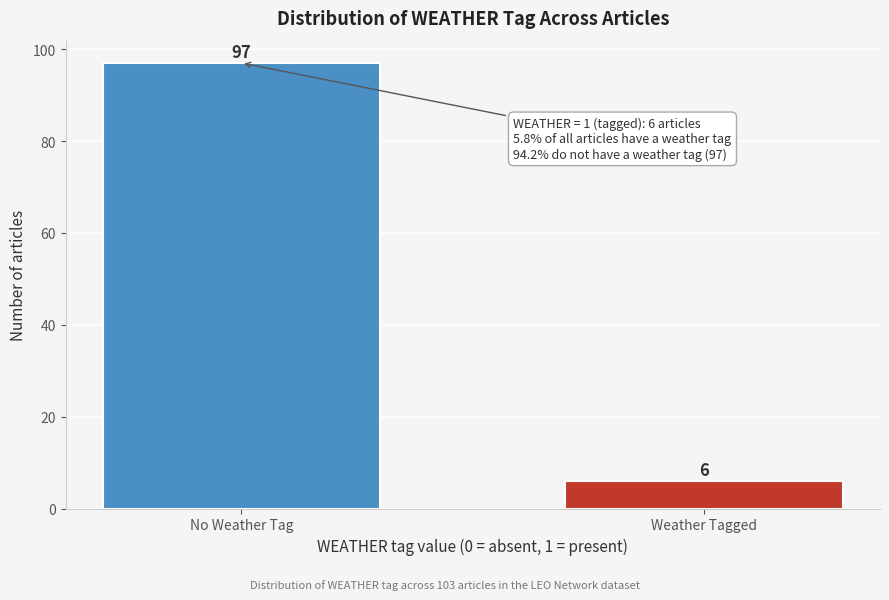

Reading left to right, what are all the values shown in this chart?

No Weather Tag=97	Weather Tagged=6